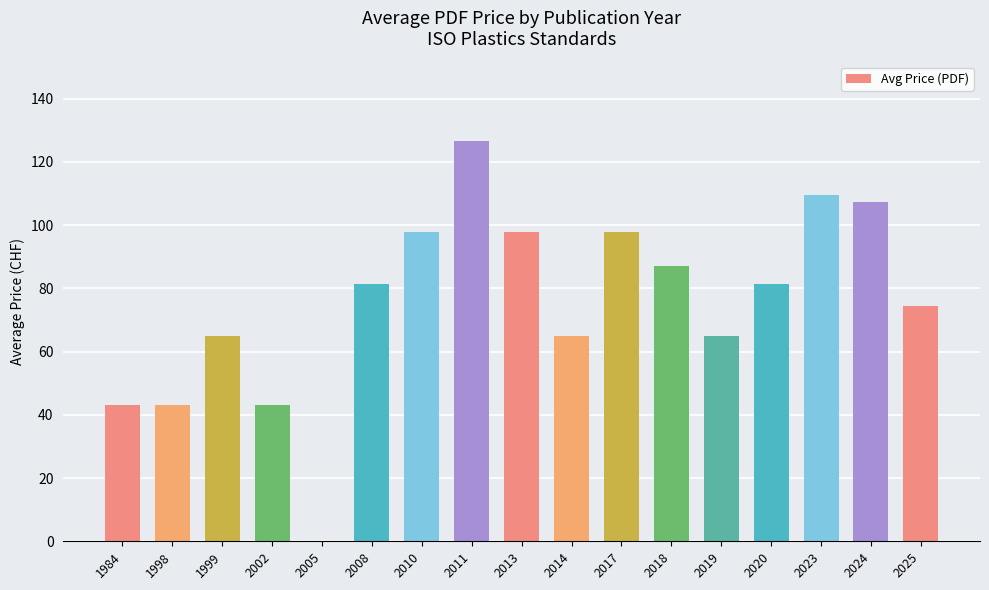

How many positive values are there?

16